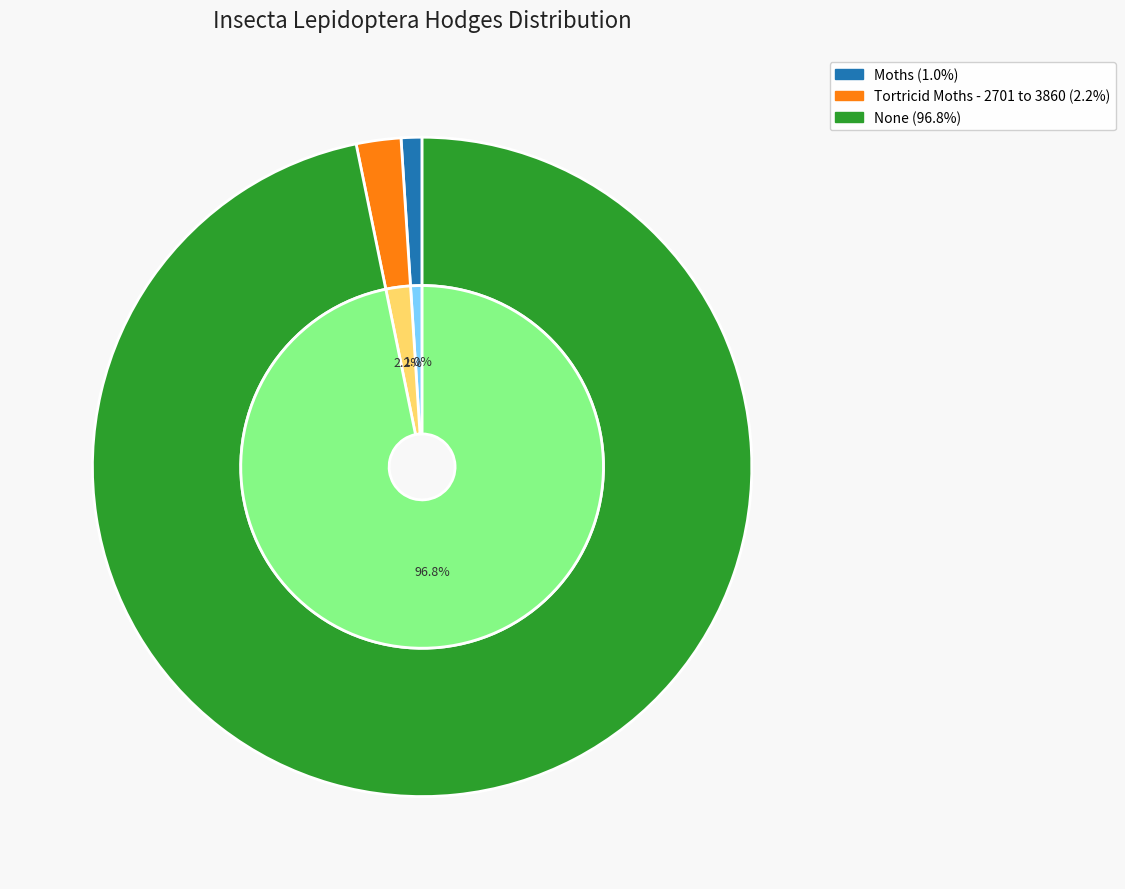

What is the majority slice?

None